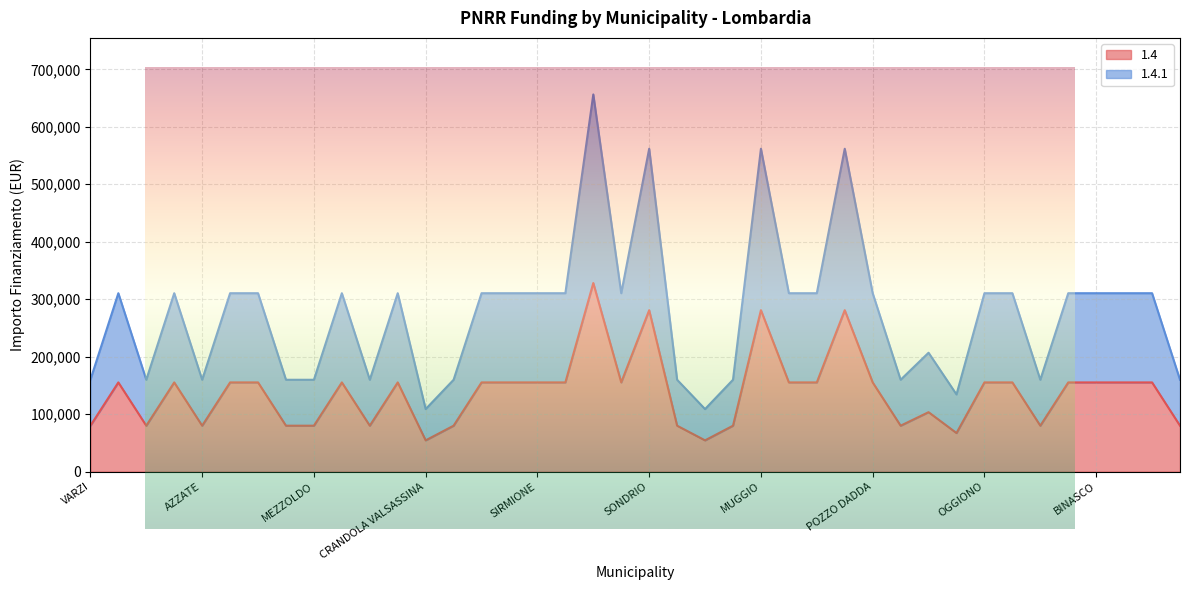

At which label is 1.4 closest to 191286?

BREGNANO